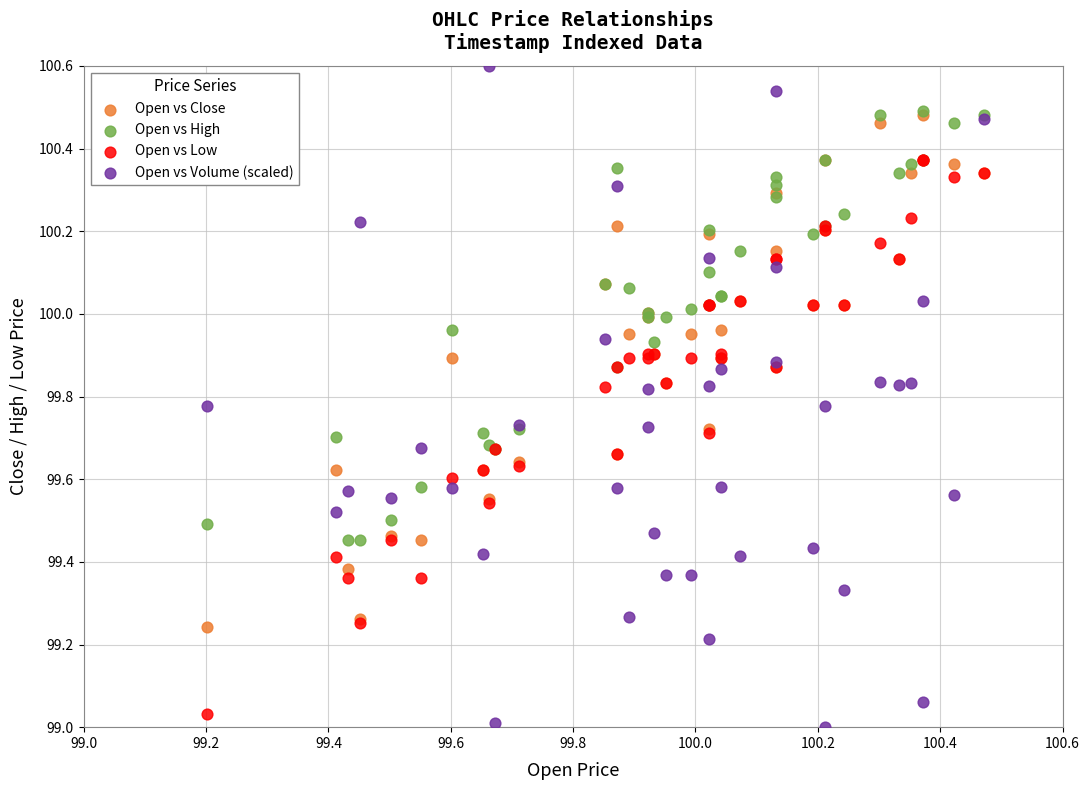

What are all the series names shown in the legend?

Open vs Close, Open vs High, Open vs Low, Open vs Volume (scaled)